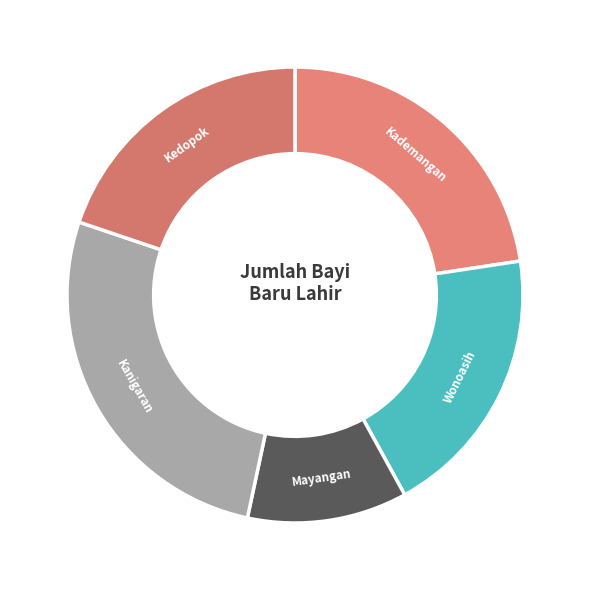

Combined, do Kademangan and Kanigaran account for over 50%?

No